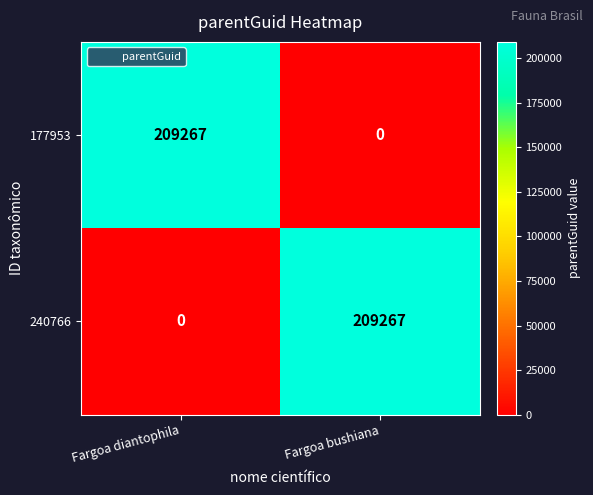

What is the sum of all 177953 values?

209267